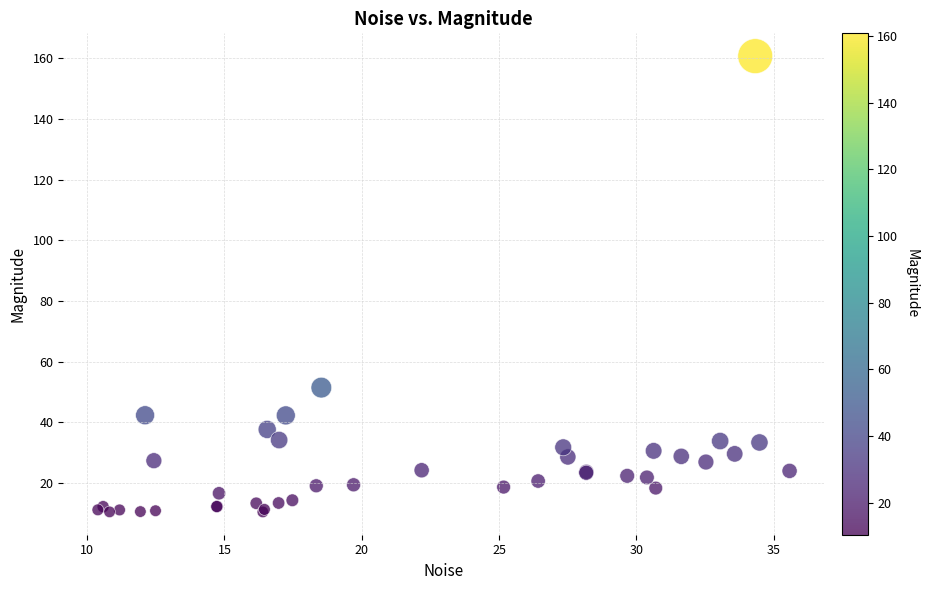

What Y value in the scatter plot is closest to 85?

51.4